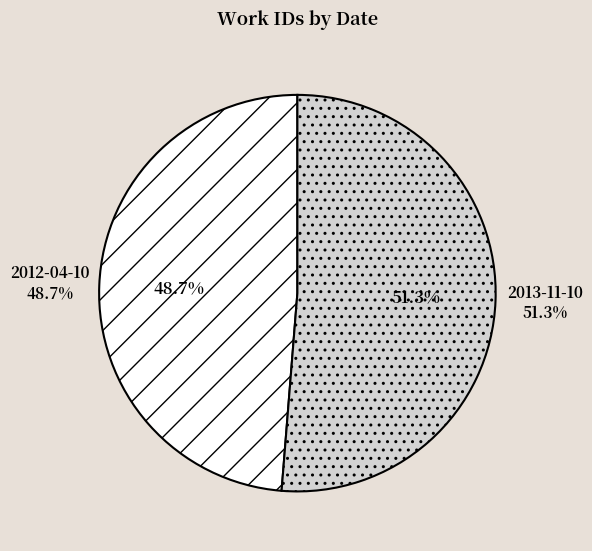

How many segments does this pie chart have?

2